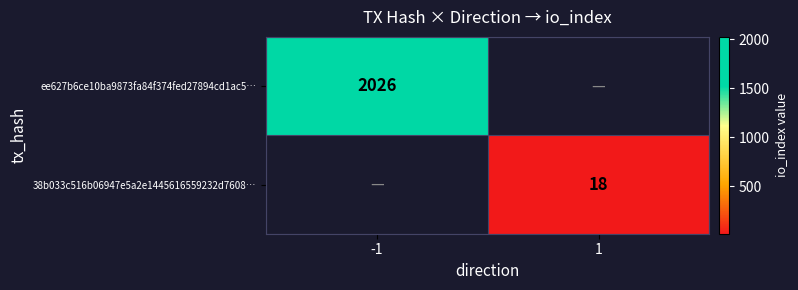

Is it true that 38b033c516b06947e5a2e1445616559232d7608… equals 18 at 1?

True